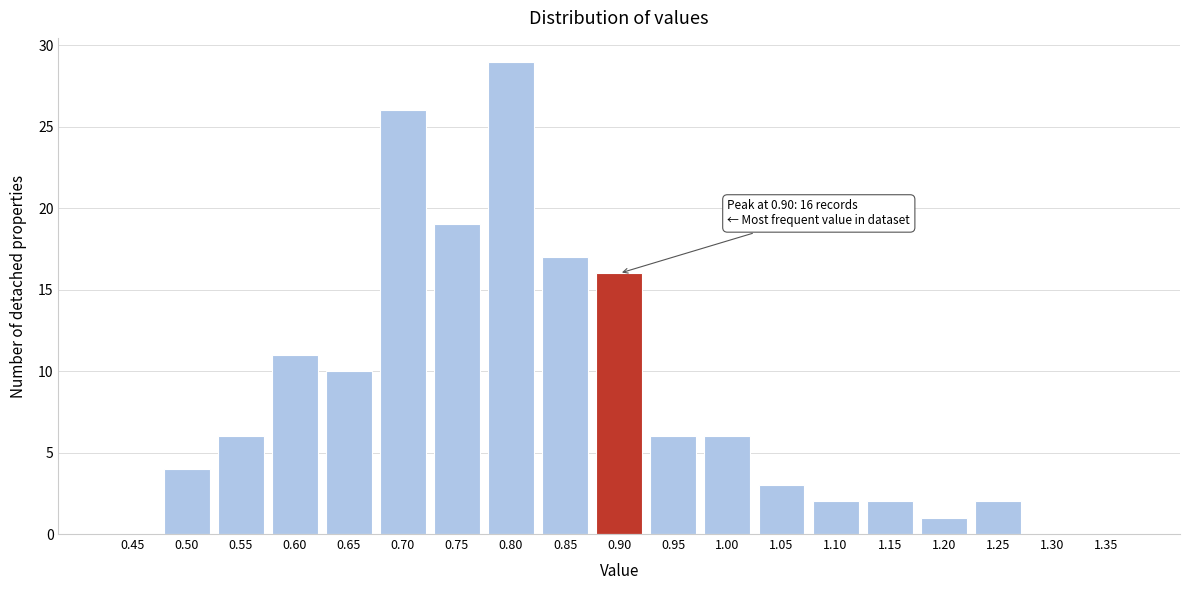

Reading right to left, list all the values displayed in this chart.

1.35=0	1.30=0	1.25=2	1.20=1	1.15=2	1.10=2	1.05=3	1.00=6	0.95=6	0.90=16	0.85=17	0.80=29	0.75=19	0.70=26	0.65=10	0.60=11	0.55=6	0.50=4	0.45=0